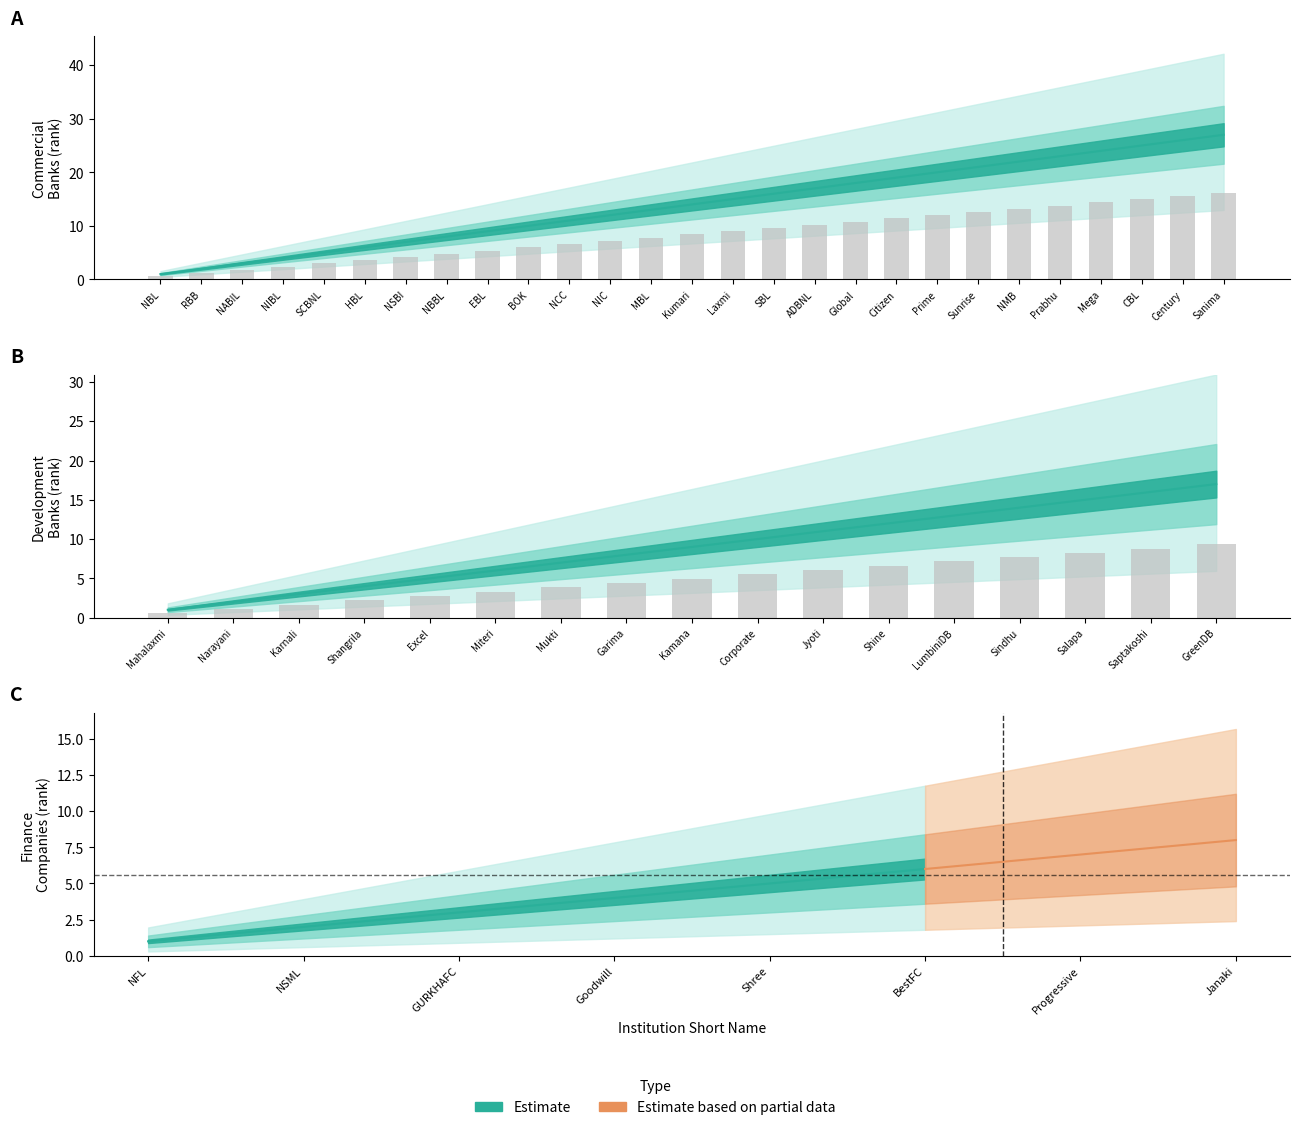

What is the value of the 17th bar from the left?

9.4